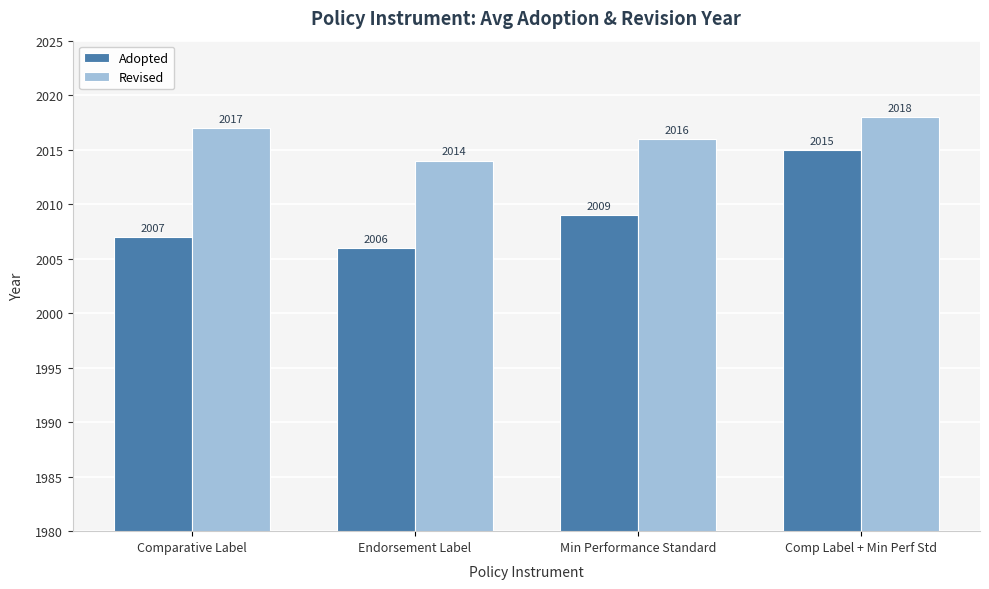

What is the average value of the Adopted series?

2009